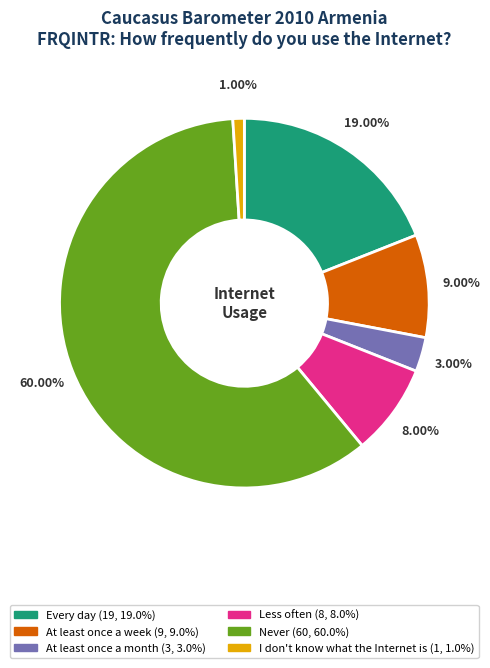

To the nearest percent, what is the difference between the At least once a week and Less often slice percentages?

1%